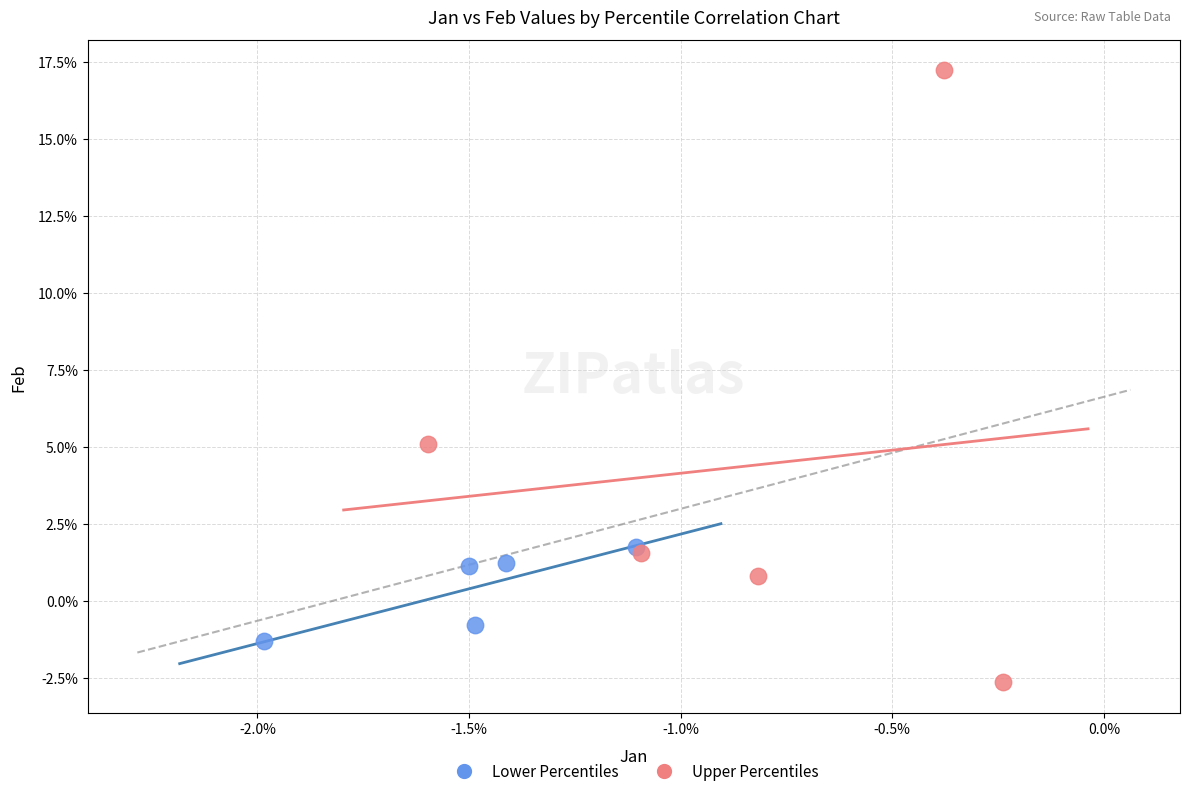

Which series has the widest spread of Y values?

Upper Percentiles